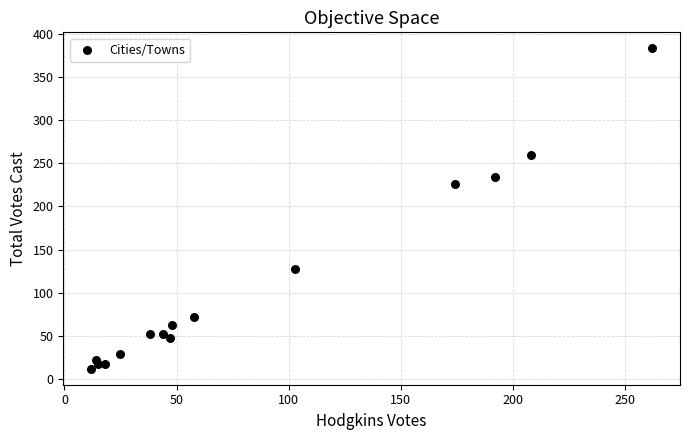

What Y value in the scatter plot is closest to 197?

226